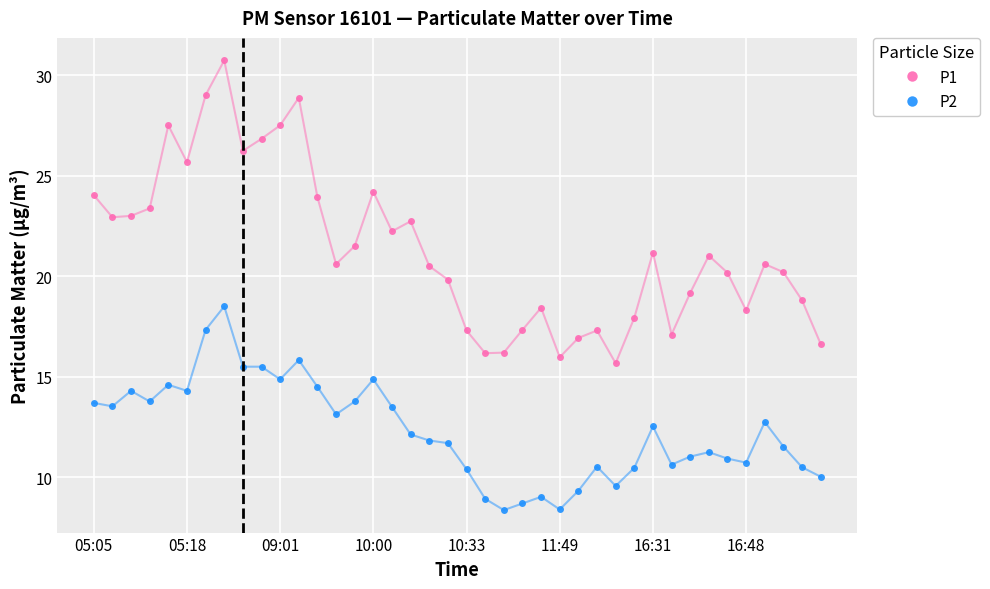

Which series has the largest range (max minus min)?

P1